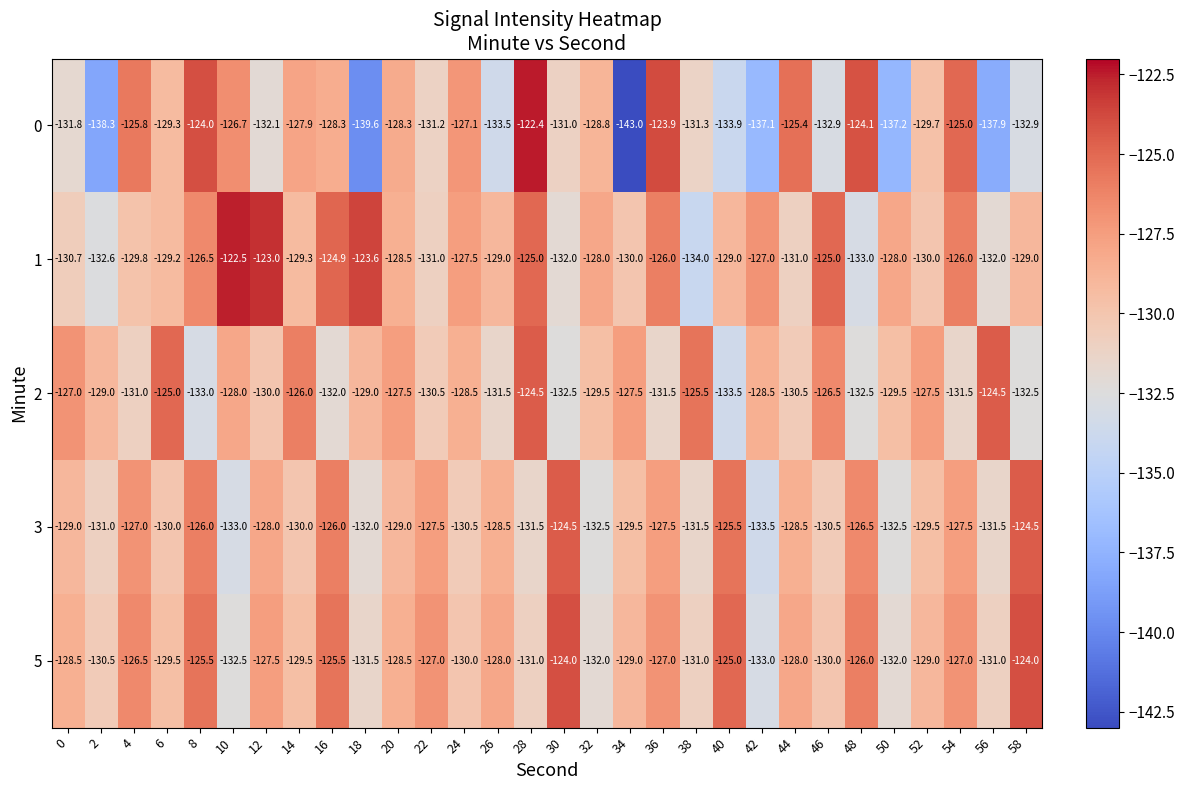

What is the total value across all series at 58?

-642.9